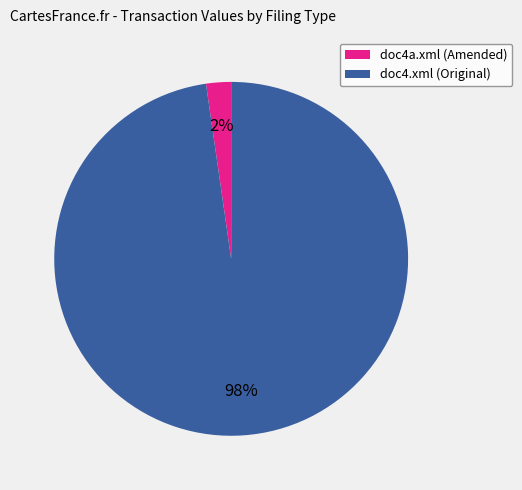

To the nearest percent, what is the average slice percentage?

50%